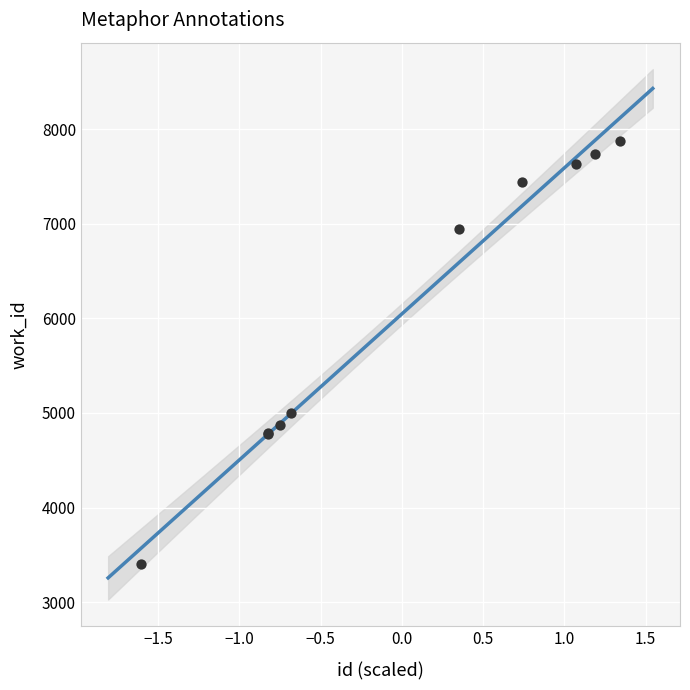

What Y value in the scatter plot is closest to 5638?

5003